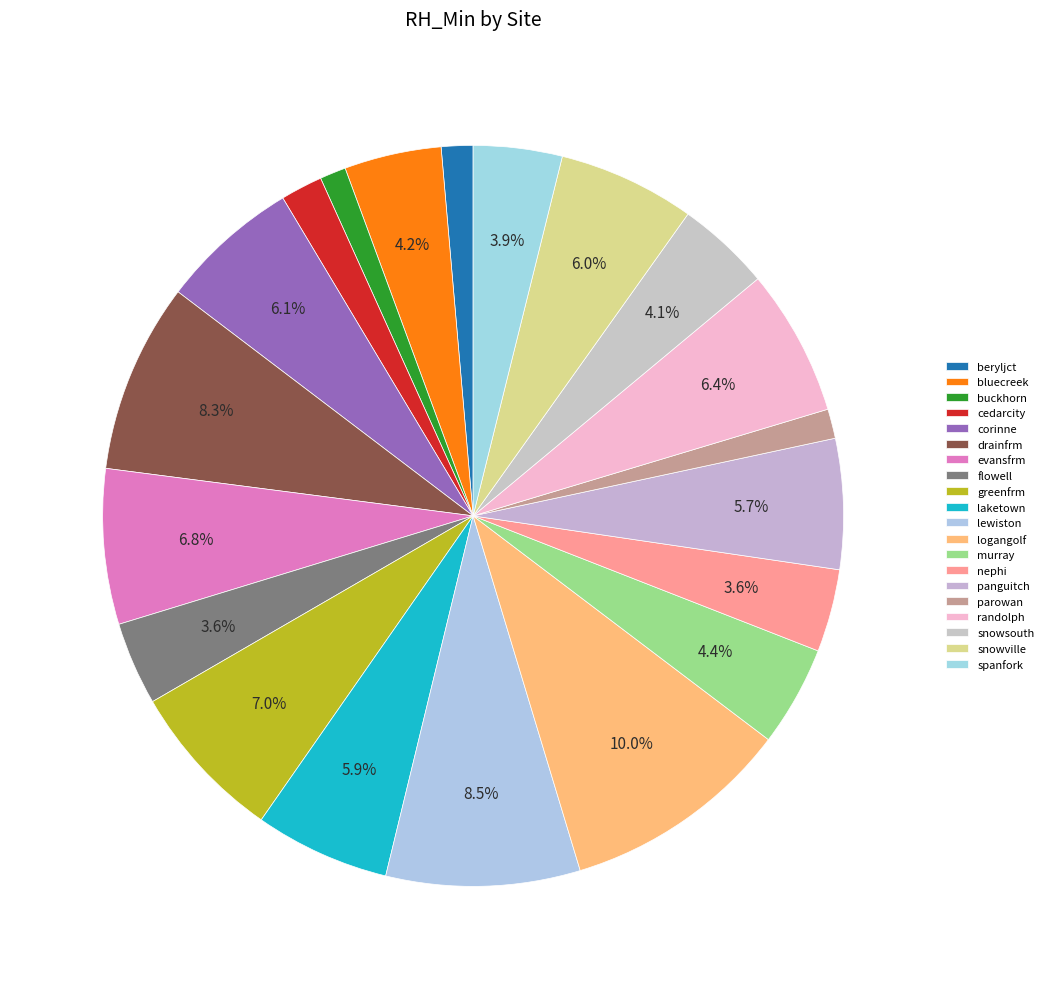

Between flowell and laketown, which is larger?

laketown